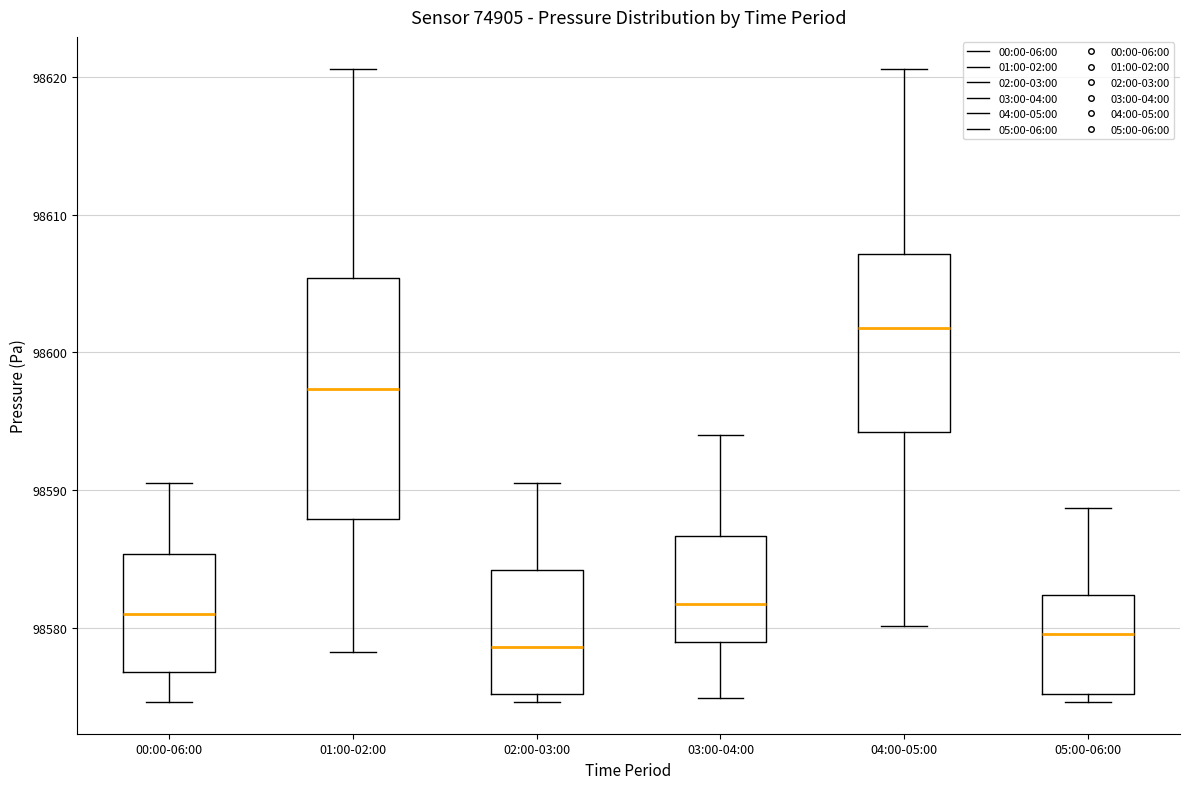

Reading left to right, transcribe this box plot: for each box, give where its median line is, the range the box spans, and where its two whiskers end, as read against the y-axis. The values are not printed on the chart, so give them approximately, as read against the axis.

00:00-06:00: median 98581, box 98577 to 98585, whiskers 98575 to 98591
01:00-02:00: median 98597, box 98588 to 98605, whiskers 98578 to 98621
02:00-03:00: median 98579, box 98575 to 98584, whiskers 98575 (just below the box's lower edge) to 98591
03:00-04:00: median 98582, box 98579 to 98587, whiskers 98575 to 98594
04:00-05:00: median 98602, box 98594 to 98607, whiskers 98580 to 98621
05:00-06:00: median 98580, box 98575 to 98582, whiskers 98575 (just below the box's lower edge) to 98589